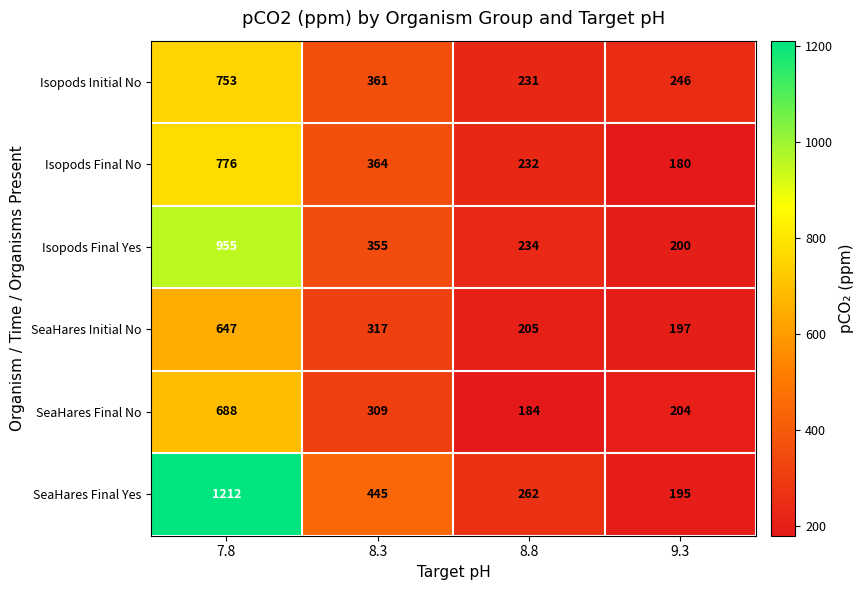

Reading left to right, extract all data points from this chart.

Isopods Initial No: 753	361	231	246
Isopods Final No: 776	364	232	180
Isopods Final Yes: 955	355	234	200
SeaHares Initial No: 647	317	205	197
SeaHares Final No: 688	309	184	204
SeaHares Final Yes: 1212	445	262	195